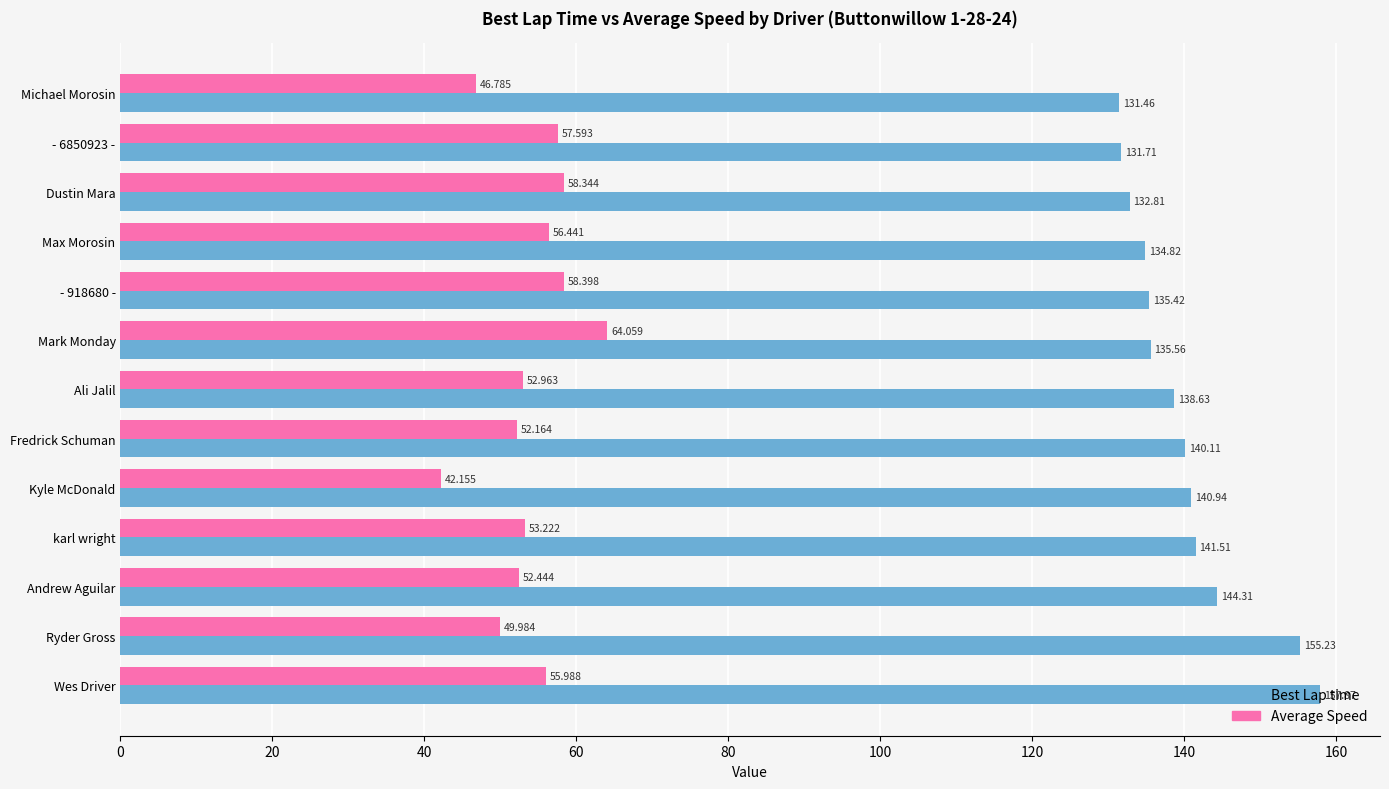

Which label corresponds to the smallest value in the chart?

Kyle McDonald